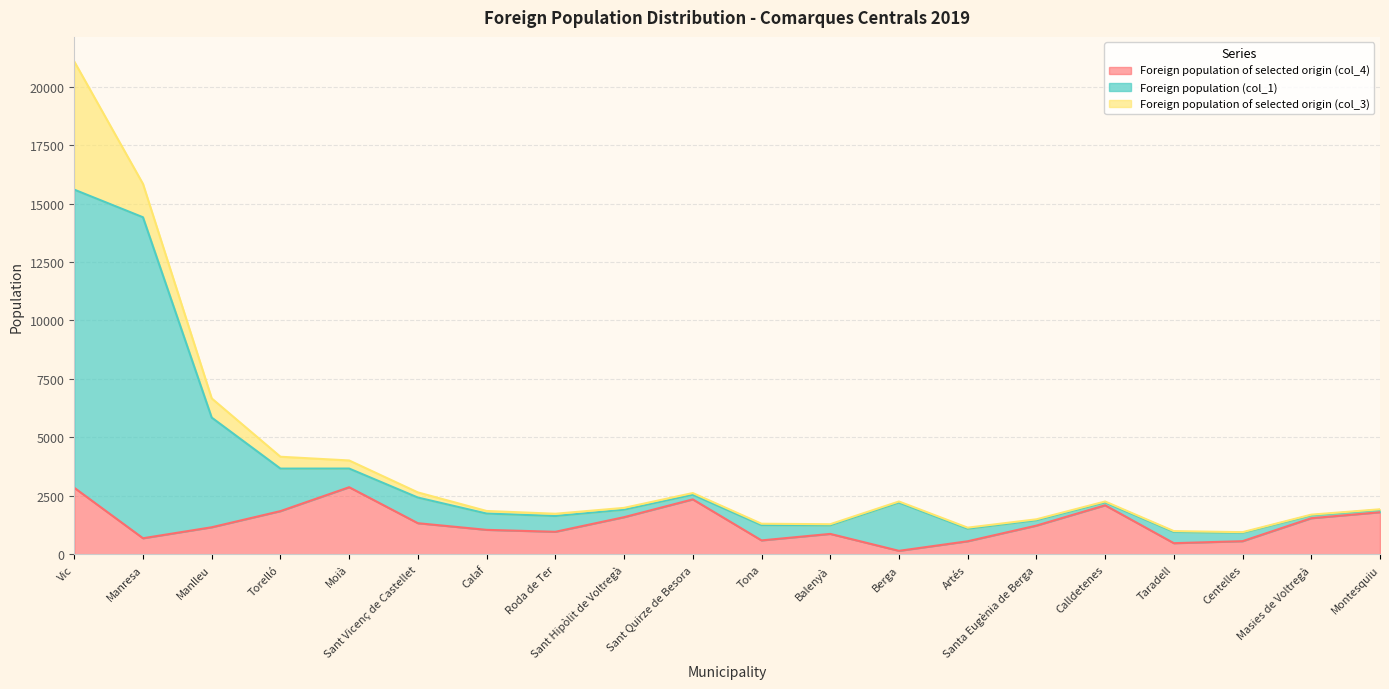

Which category has the lowest value in the Foreign population of selected origin (col_4) series?

Berga